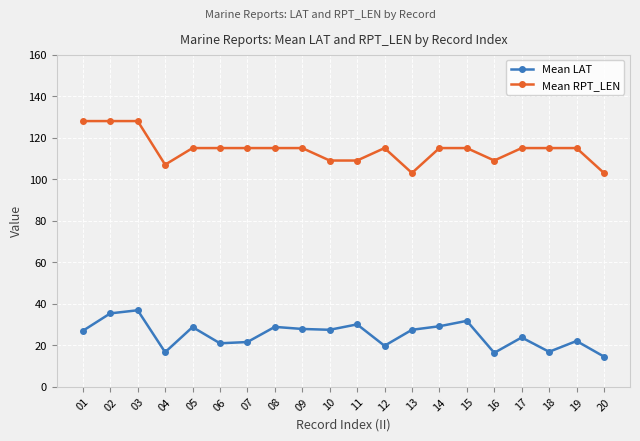

Is the value of Mean RPT_LEN at 06 greater than the value of Mean LAT at 19?

Yes